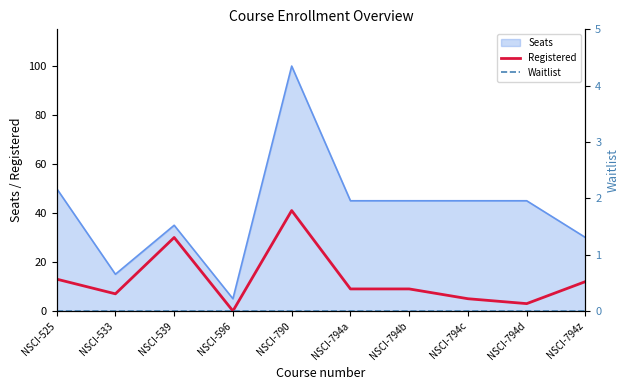

True or false: Waitlist has more than 0 points higher than both neighbors.

False